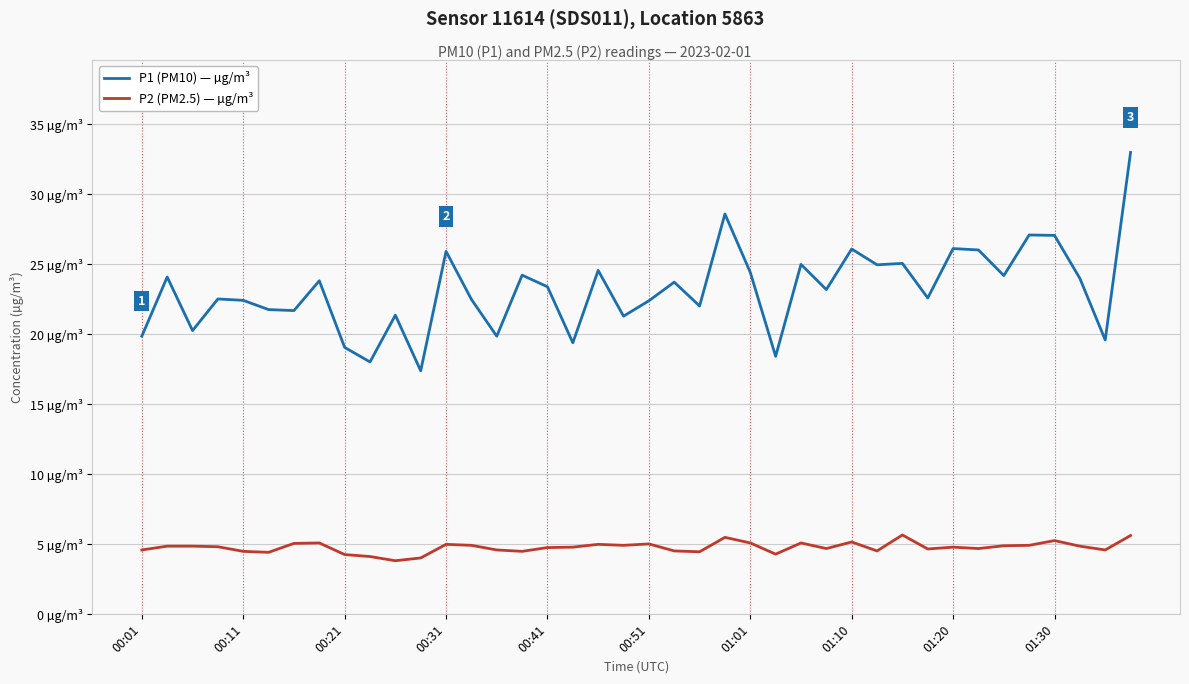

What is the minimum value shown in the chart?

3.8